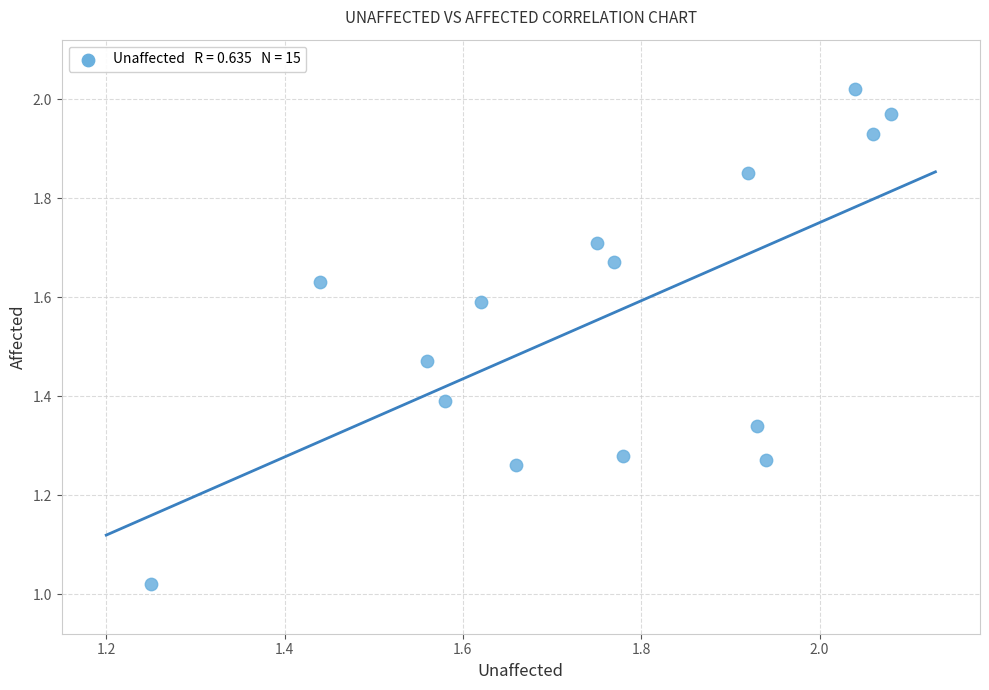

What is the range of X values (max minus min)?

0.8